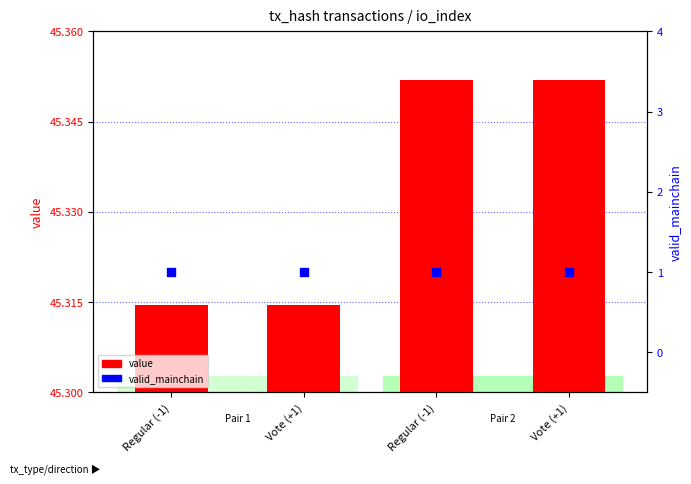

What is the total value across all series at Vote (+1)?

46.3